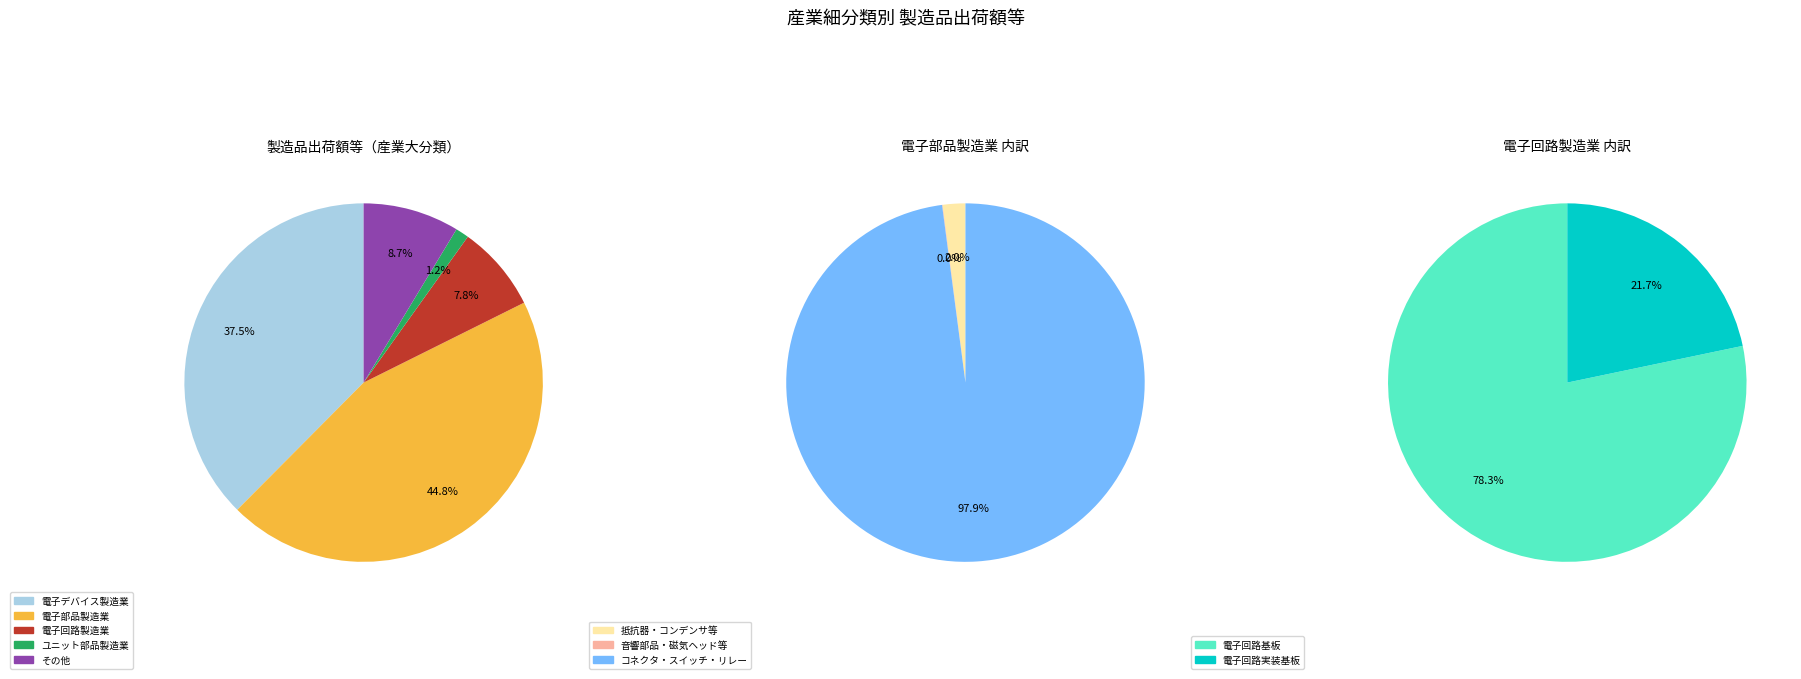

Which category has the smallest portion of the pie?

ユニット部品製造業